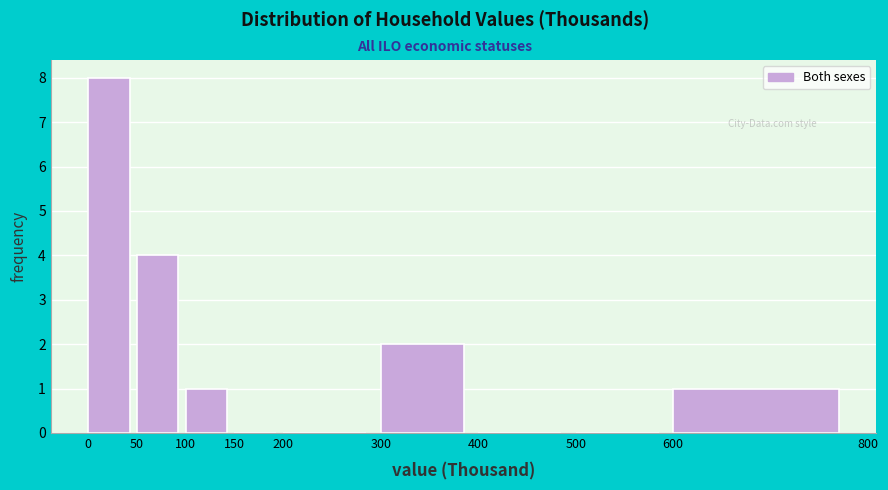

Which range on the x-axis has the tallest bar?

0 to 50